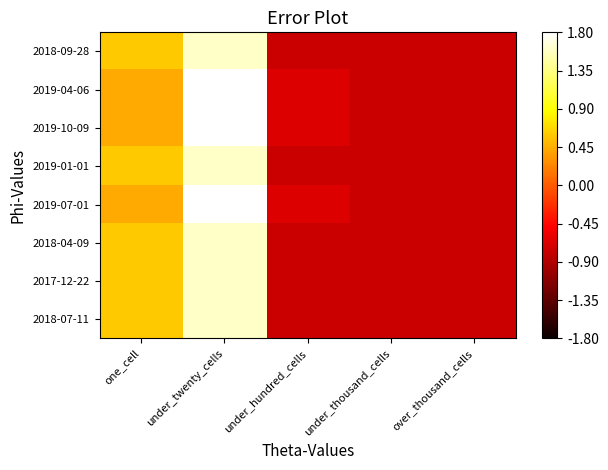

How many distinct data groups are displayed?

8